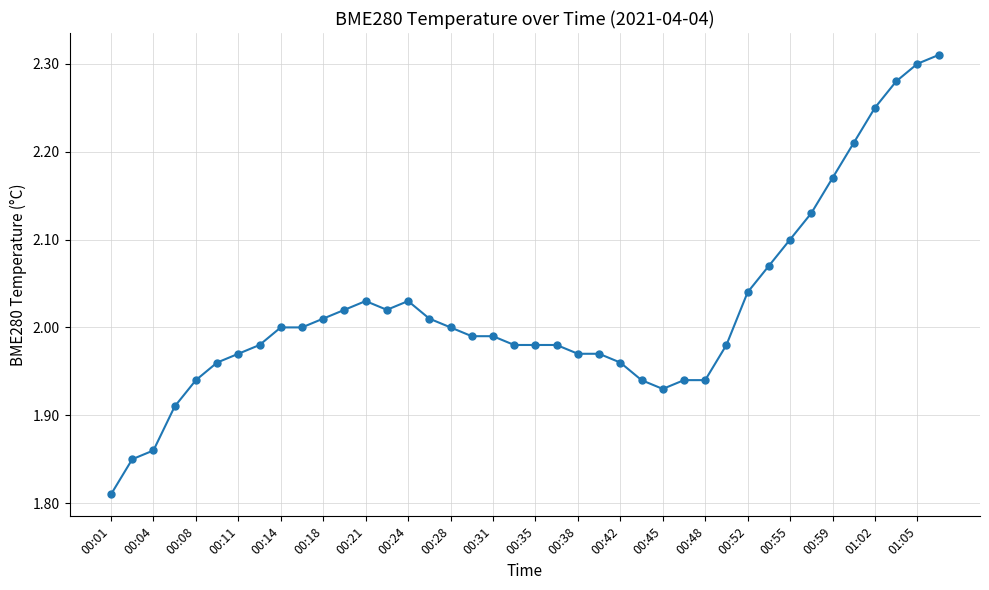

Does the chart display data point markers on the line(s)?

Yes